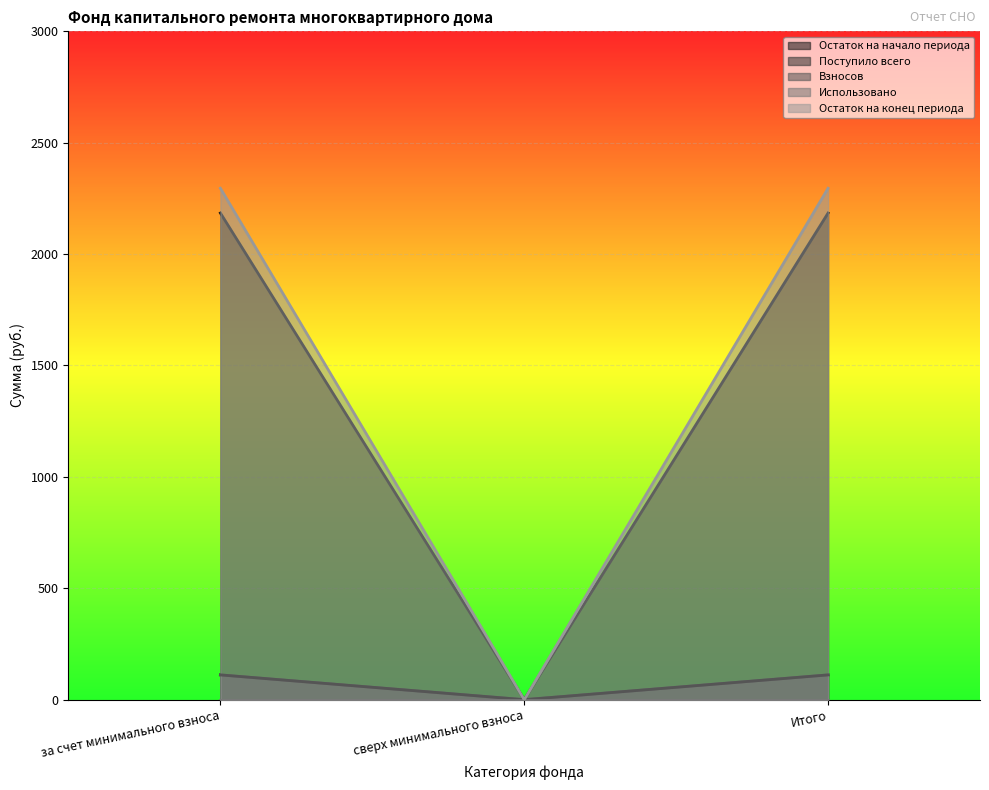

Between сверх минимального взноса and Итого, which series saw the biggest shift?

Взносов